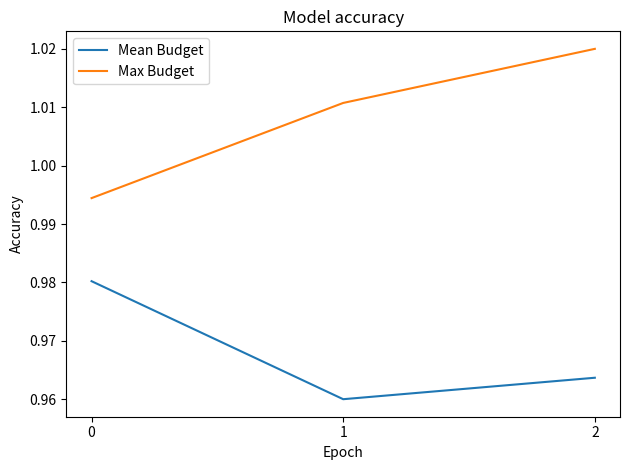

Is this an area chart (filled region under the line)?

No